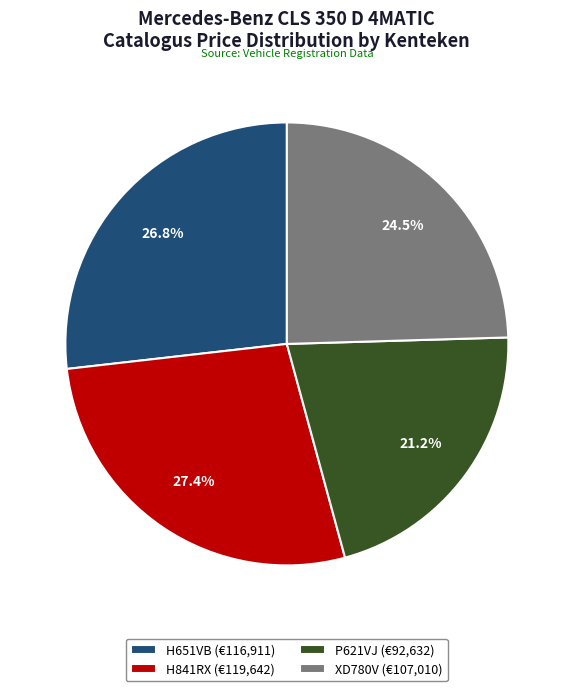

Approximately how many times larger is the value at XD780V (€107,010) compared to P621VJ (€92,632)?

1.2